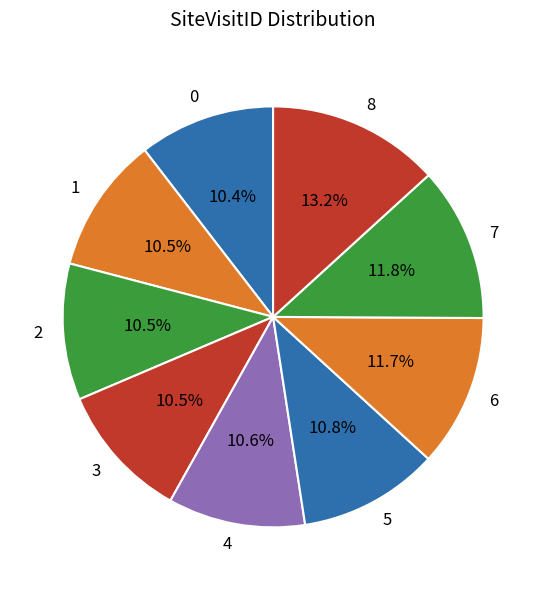

How much of the chart is everything except 8?

86.8%